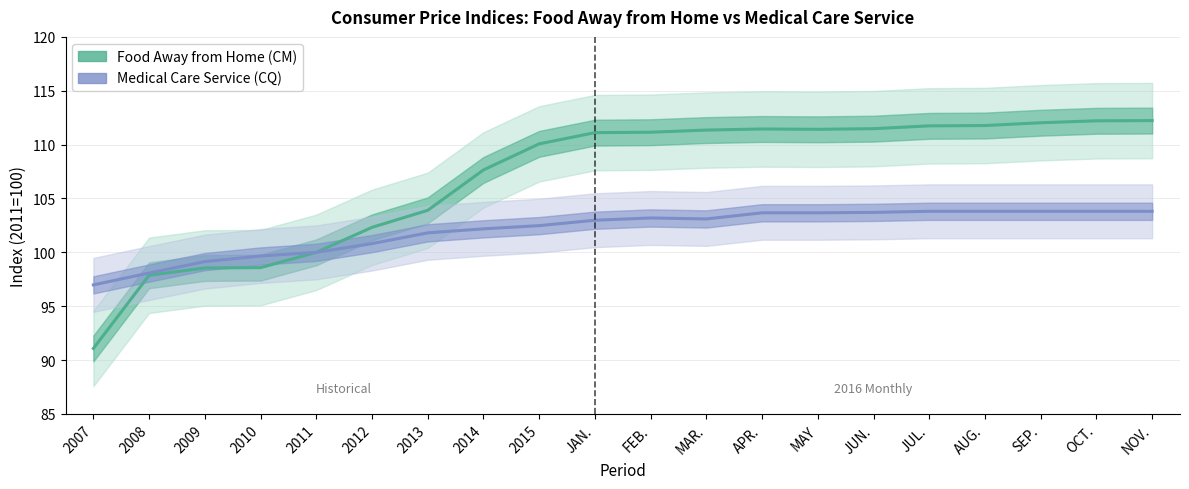

What is the value of the Medical Care Service (CQ) point at the 4th from the left?

99.7